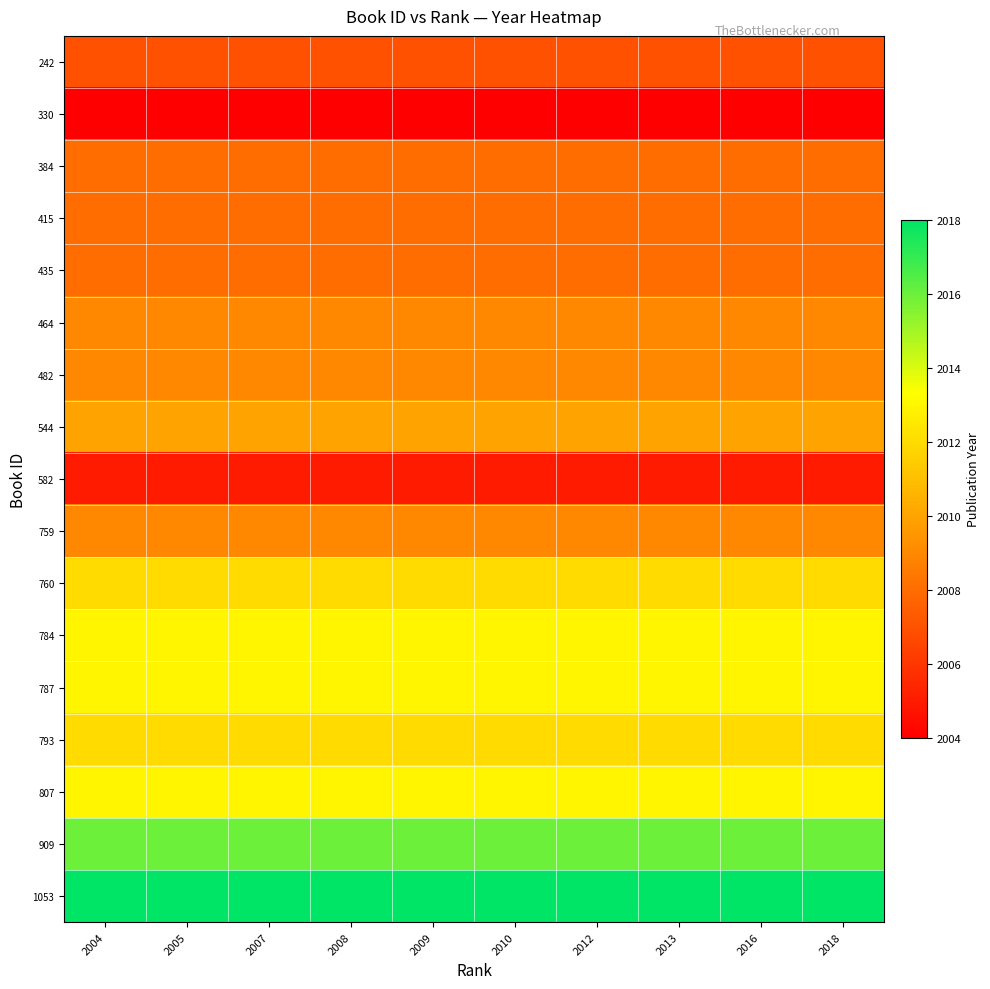

At which category is the sum across all series the highest?

2004